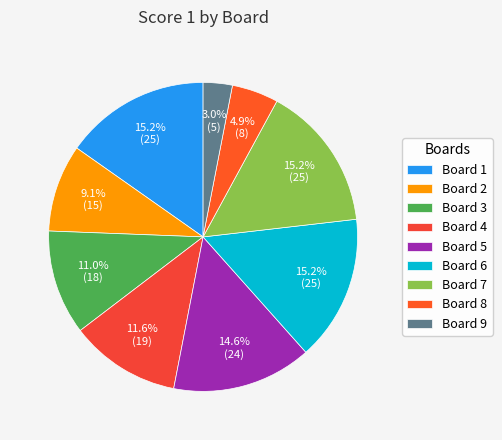

Is there any slice that represents more than half of the pie?

No